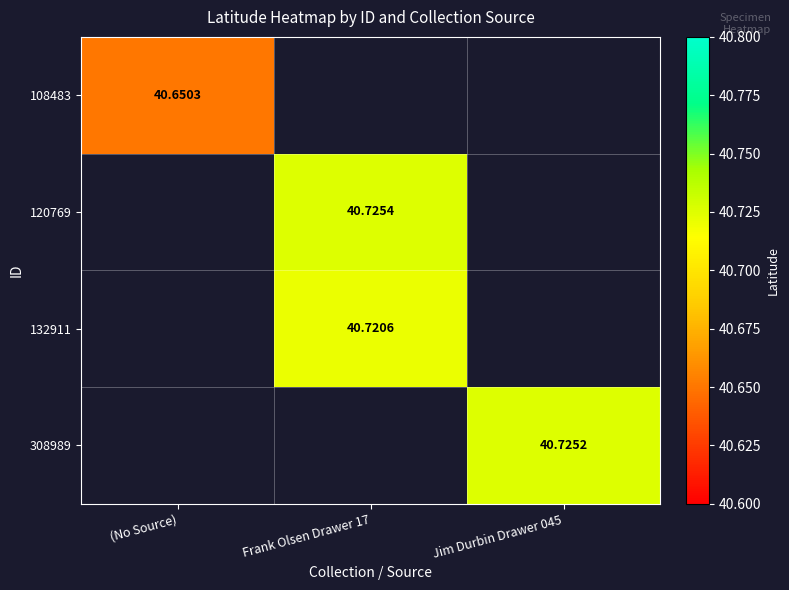

Between Jim Durbin Drawer 045 and Frank Olsen Drawer 17, which is larger?

Frank Olsen Drawer 17